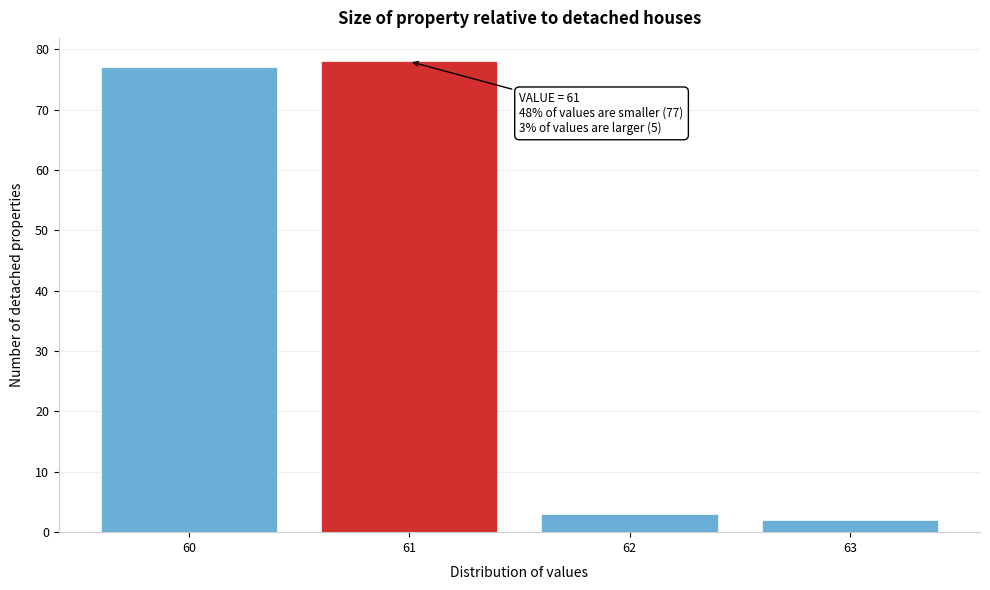

Which range on the x-axis has the tallest bar?

60.5 to 61.5